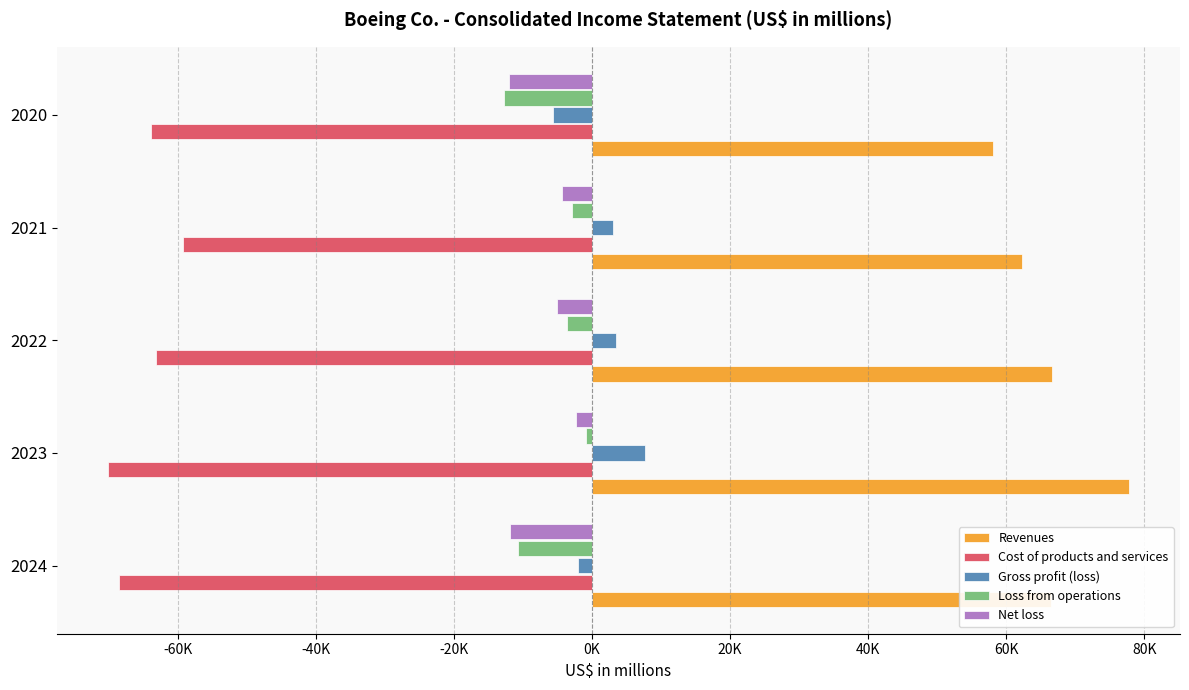

What are all the series names shown in the legend?

Revenues, Cost of products and services, Gross profit (loss), Loss from operations, Net loss